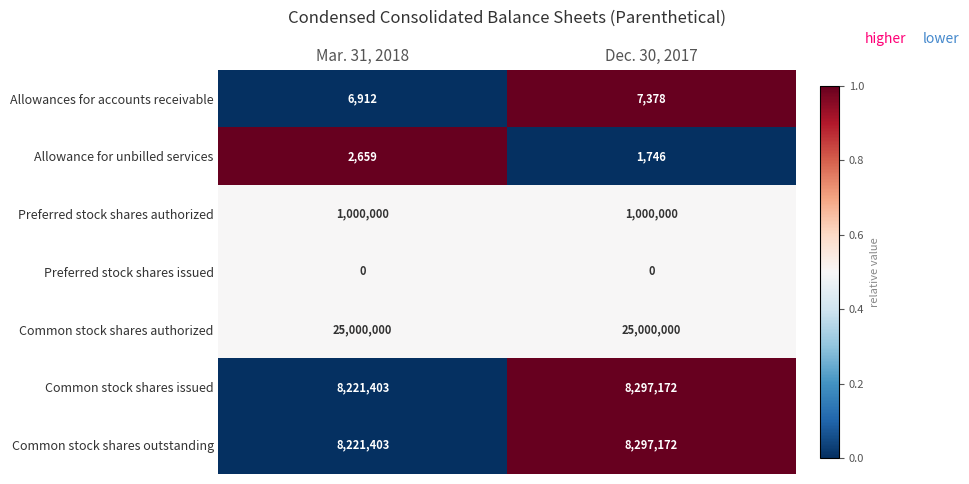

At which category is the sum across all series the highest?

Dec. 30, 2017